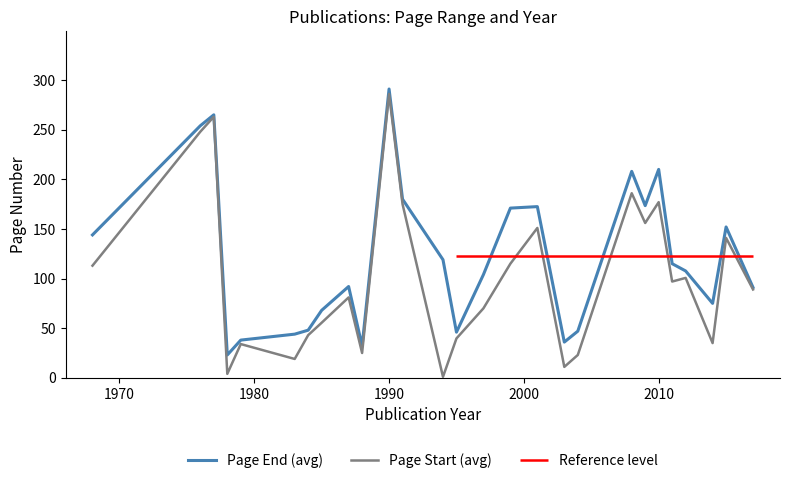

Is this an area chart (filled region under the line)?

No